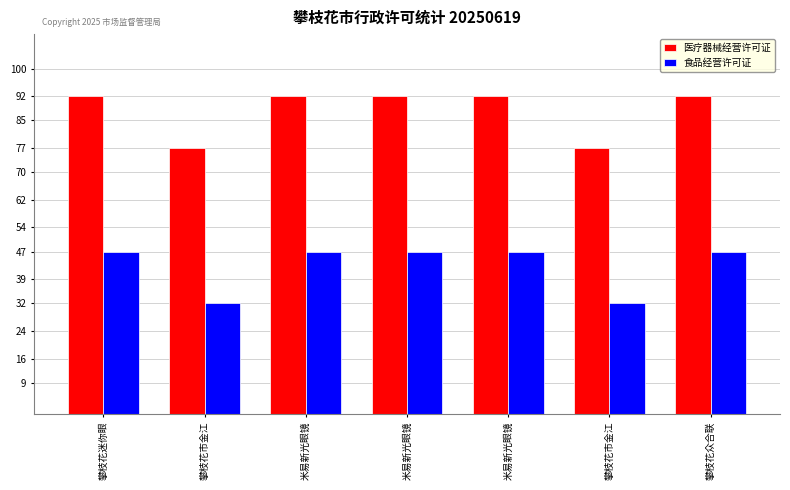

Which series changed the most between 米易新光眼镜 and 攀枝花众合联?

医疗器械经营许可证